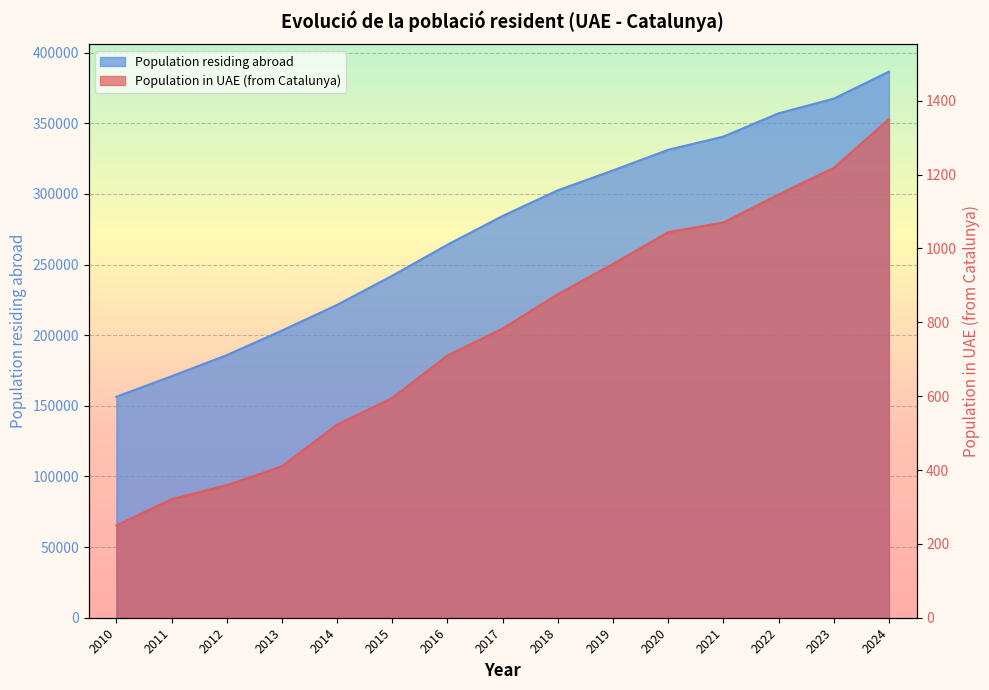

What is the difference between the highest and lowest values at 2021?

339444